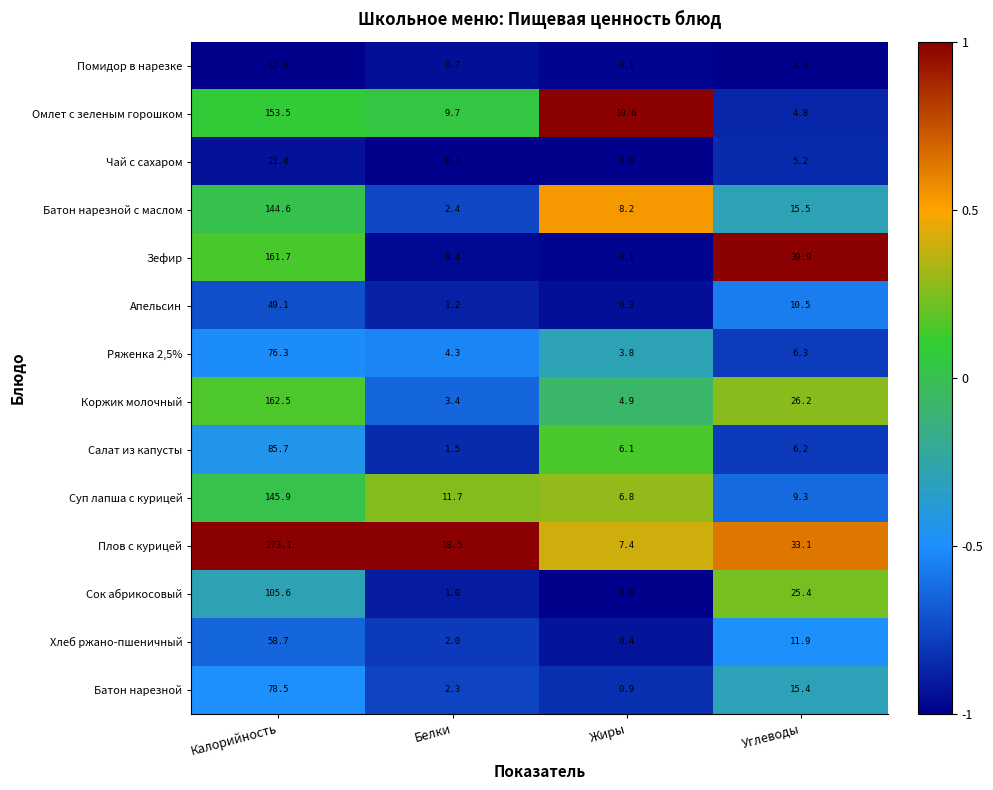

At which category does the chart reach its peak across all series?

Калорийность